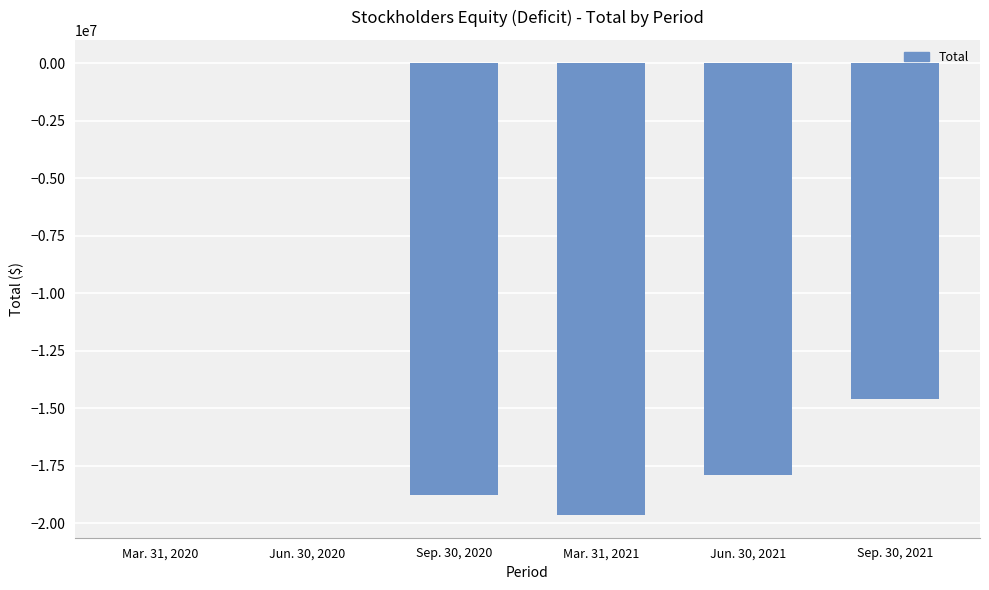

At which label is the value closest to -9812564?

Sep. 30, 2021